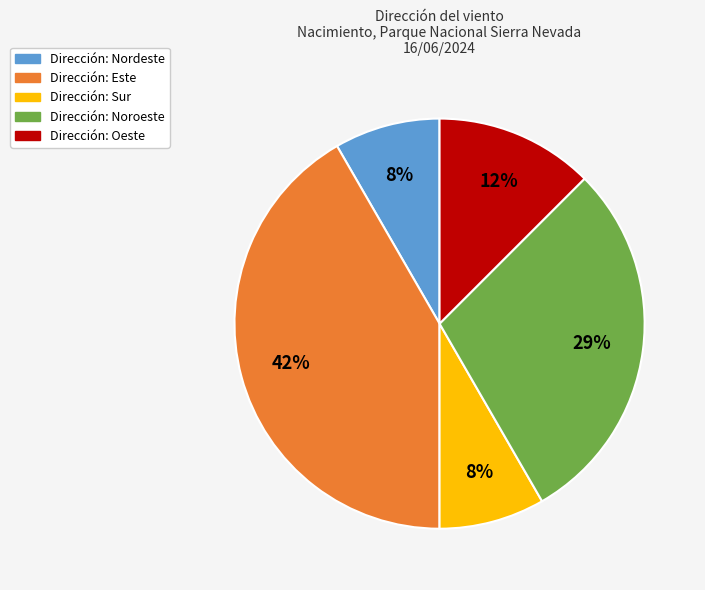

Does any single category account for the majority?

No